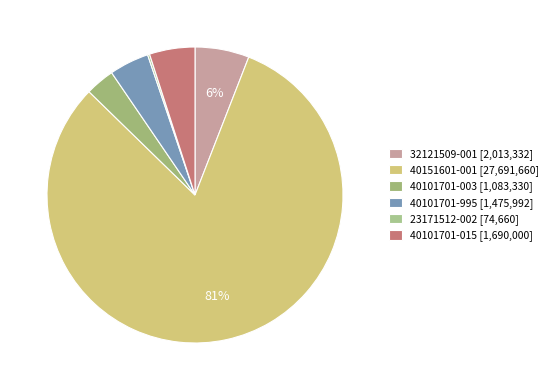

Which category has the biggest portion of the pie?

40151601-001